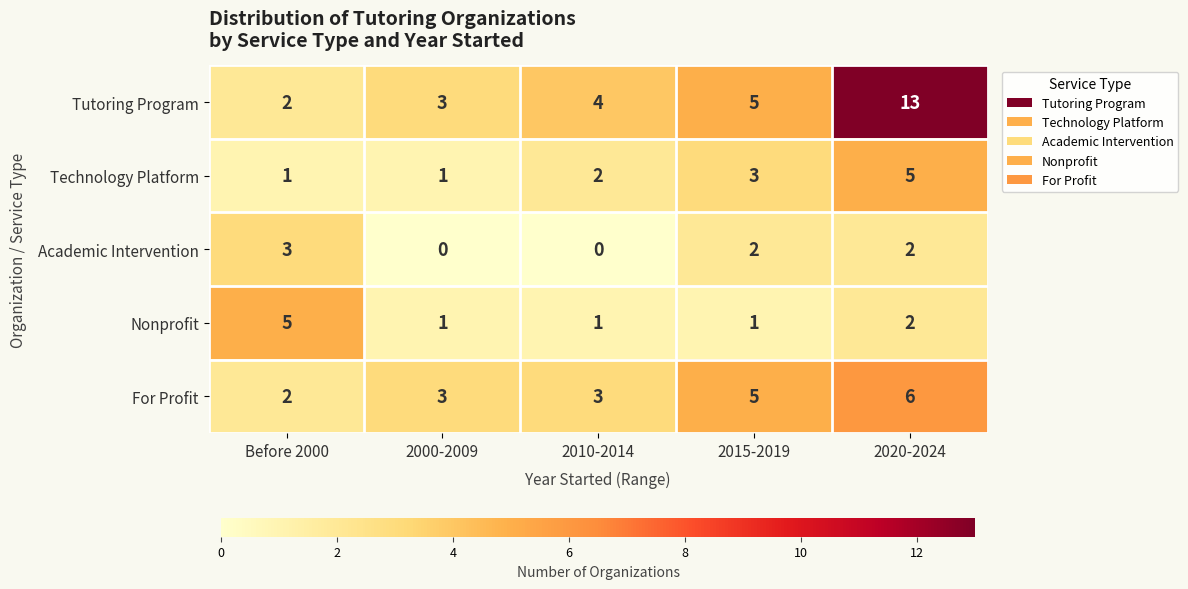

What is the difference between the maximum and minimum values in the For Profit series?

4